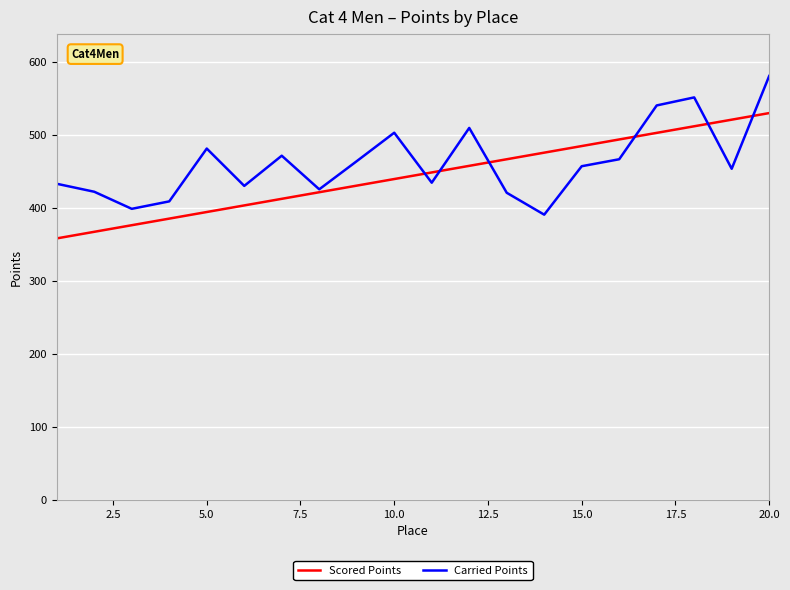

True or false: Scored Points has more than 1 interior local peaks.

False